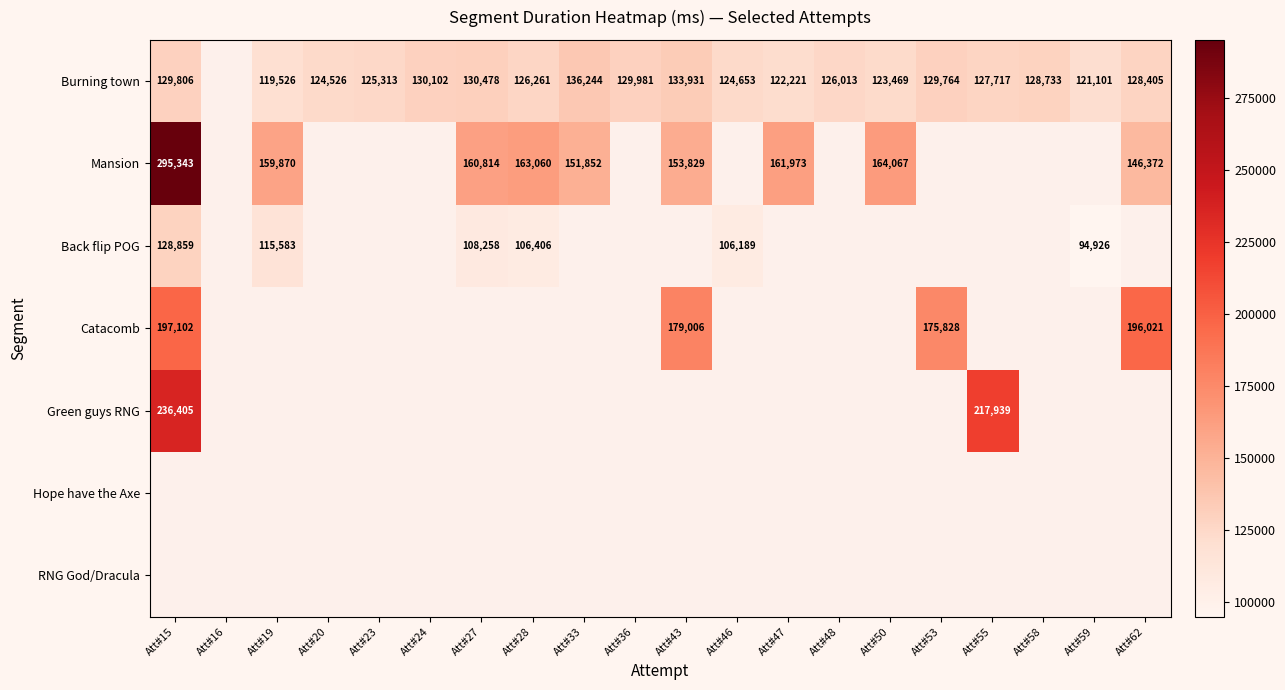

Is it true that Catacomb equals 65334 at Att#43?

False